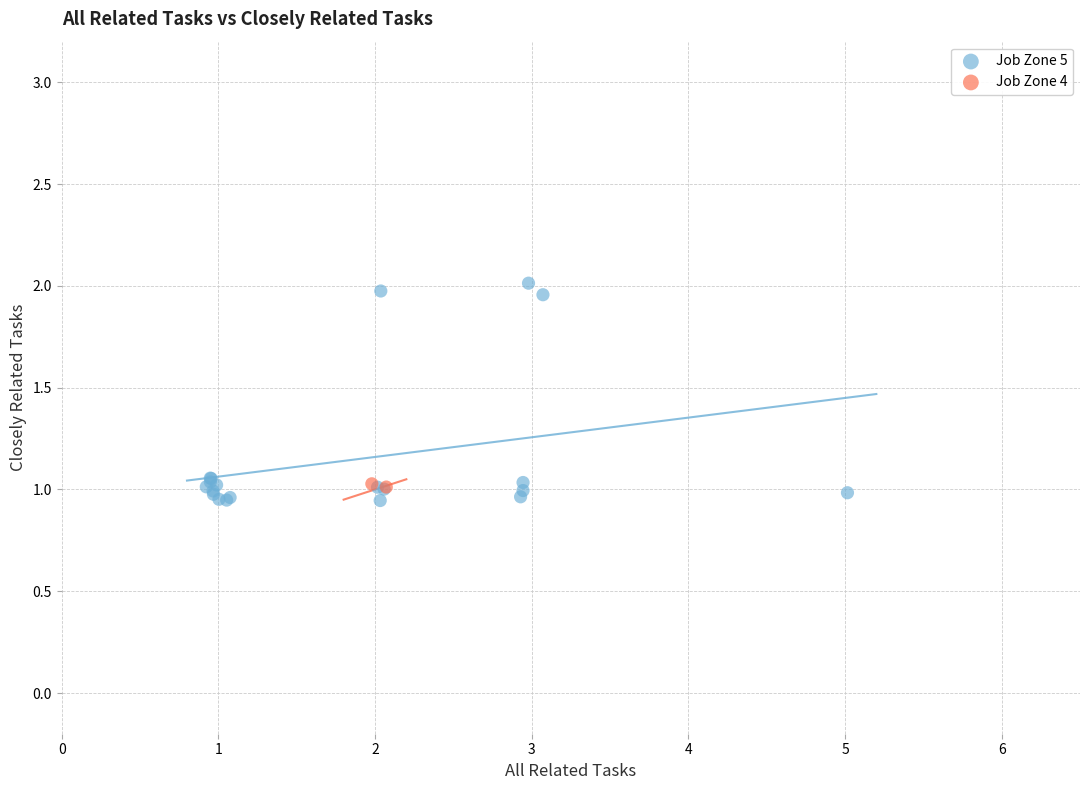

What are all the series names shown in the legend?

Job Zone 5, Job Zone 4